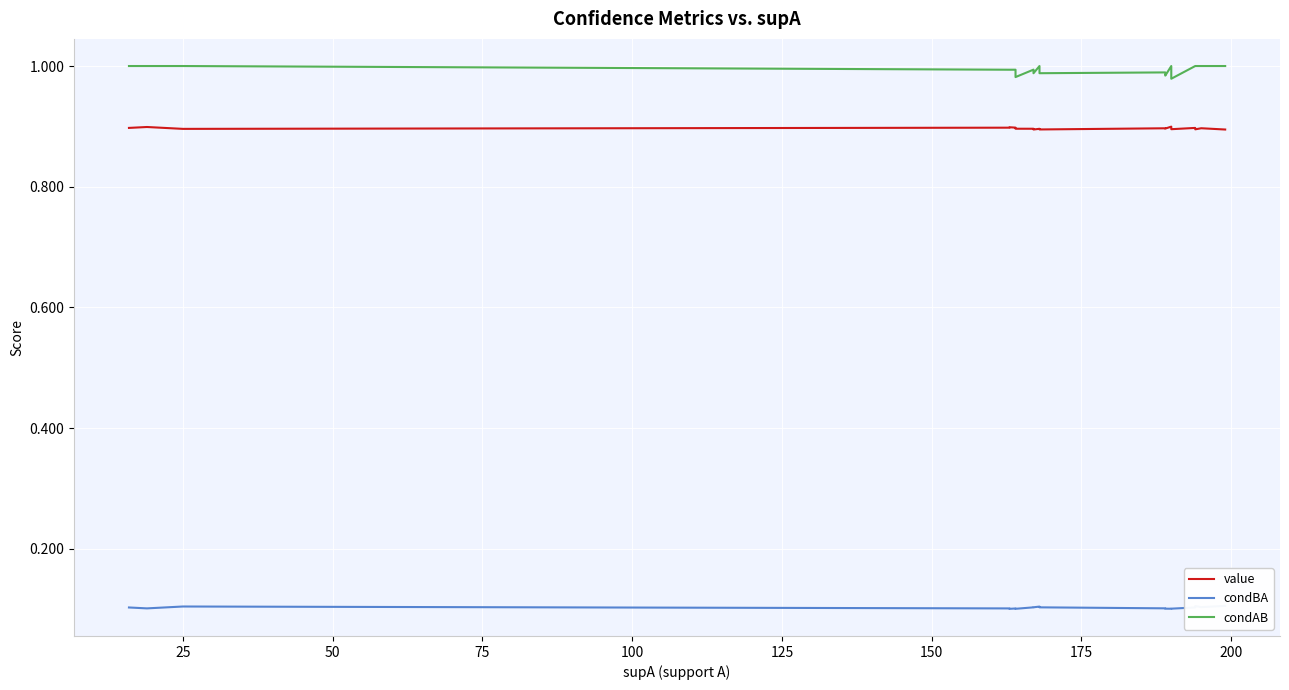

How many condAB values are between 0 and 1?

20